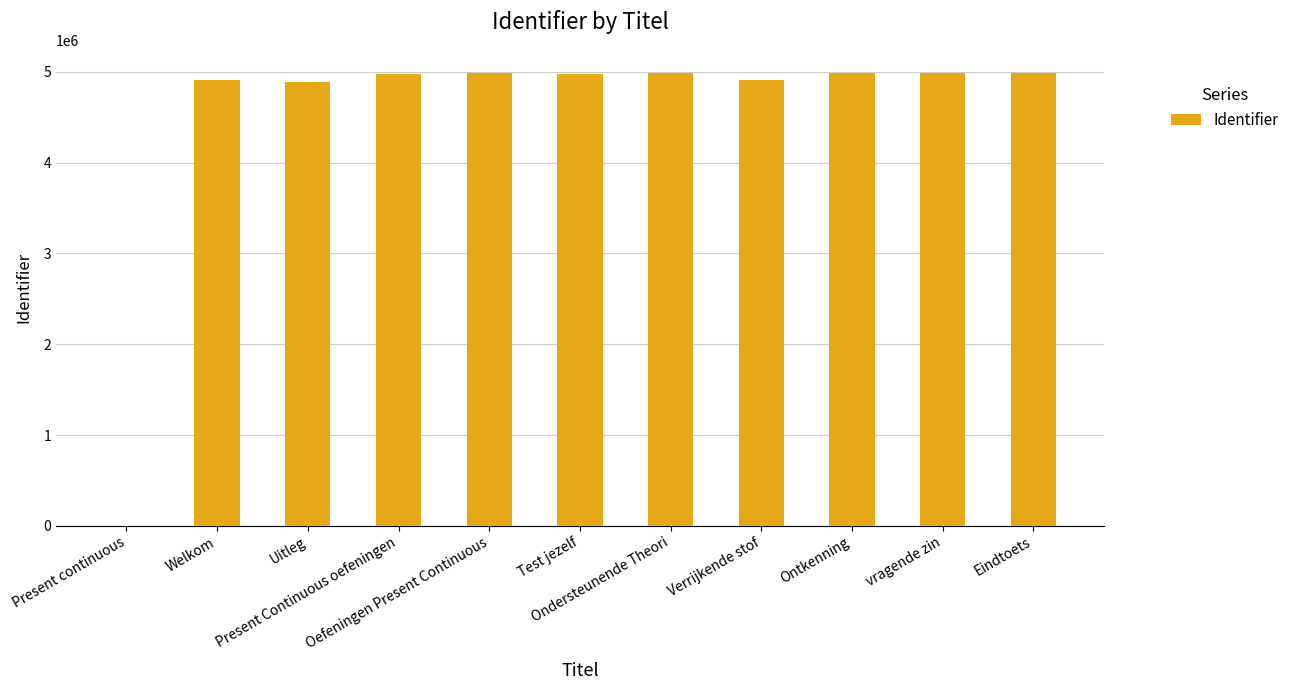

What is the maximum value shown in the chart?

4992362